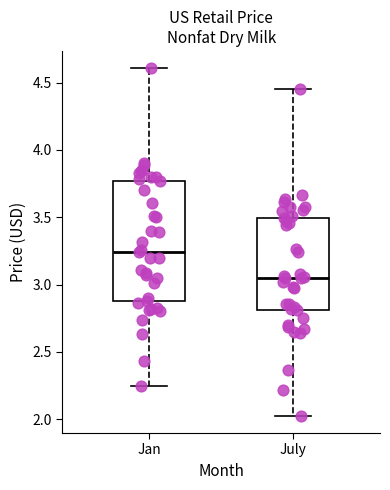

Where is the lower edge of the box for Jan on the y-axis? The values are not printed on the chart, so give them approximately, as read against the axis.

2.90